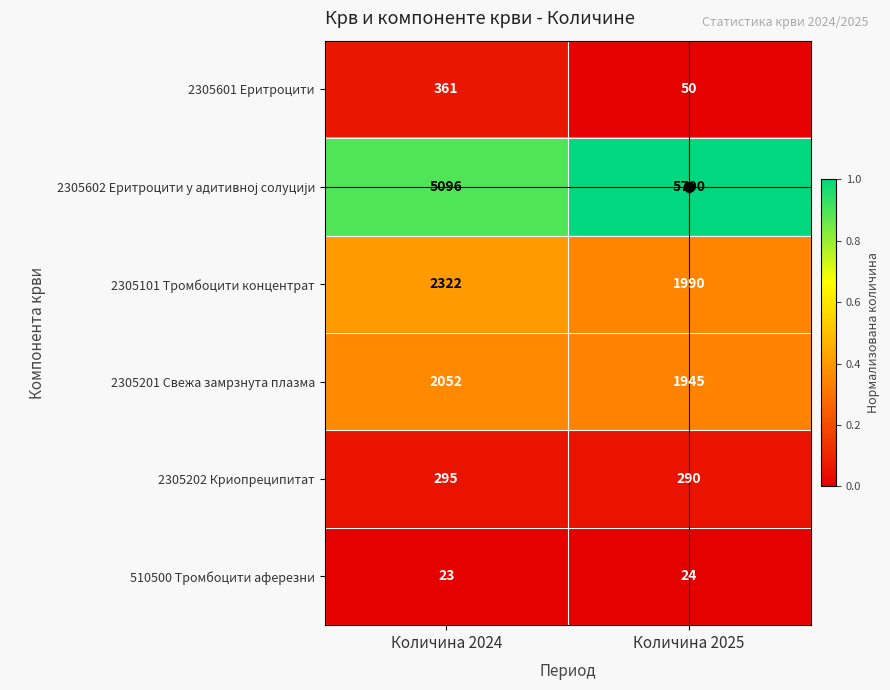

The 2305202 Криопреципитат series shows 404 at Количина 2024. True or false?

False